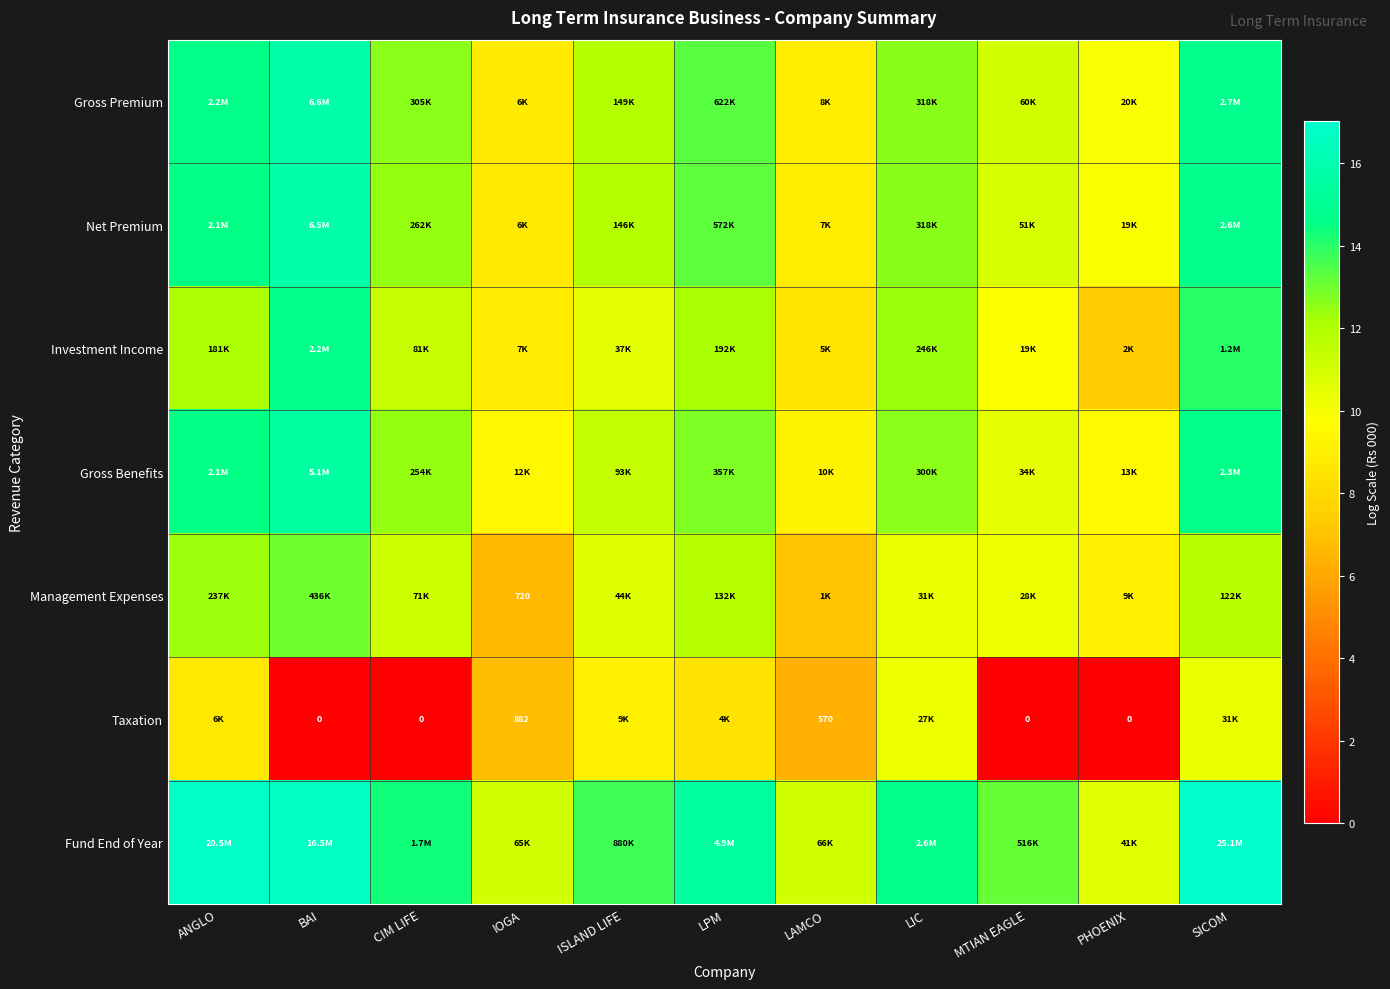

List the series in order of their peak value, lowest first.

Taxation, Management Expenses, Investment Income, Gross Benefits, Net Premium, Gross Premium, Fund End of Year